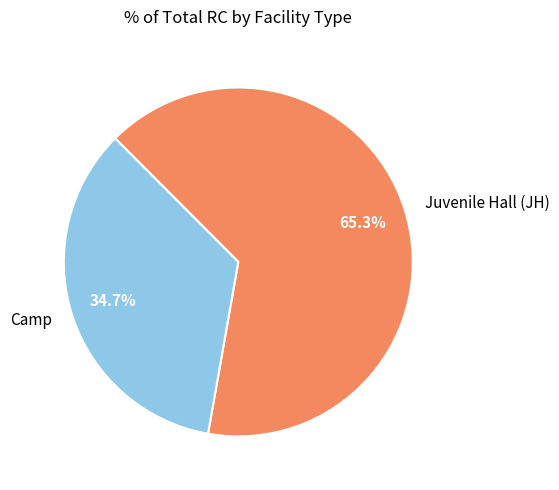

Rank the categories by value from highest to lowest.

Juvenile Hall (JH), Camp